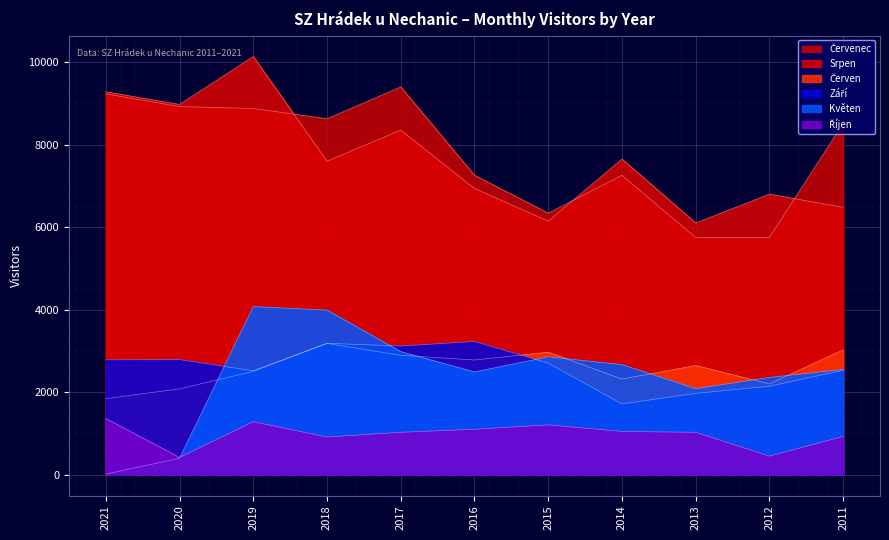

Read the Květen value at 2011.

2550